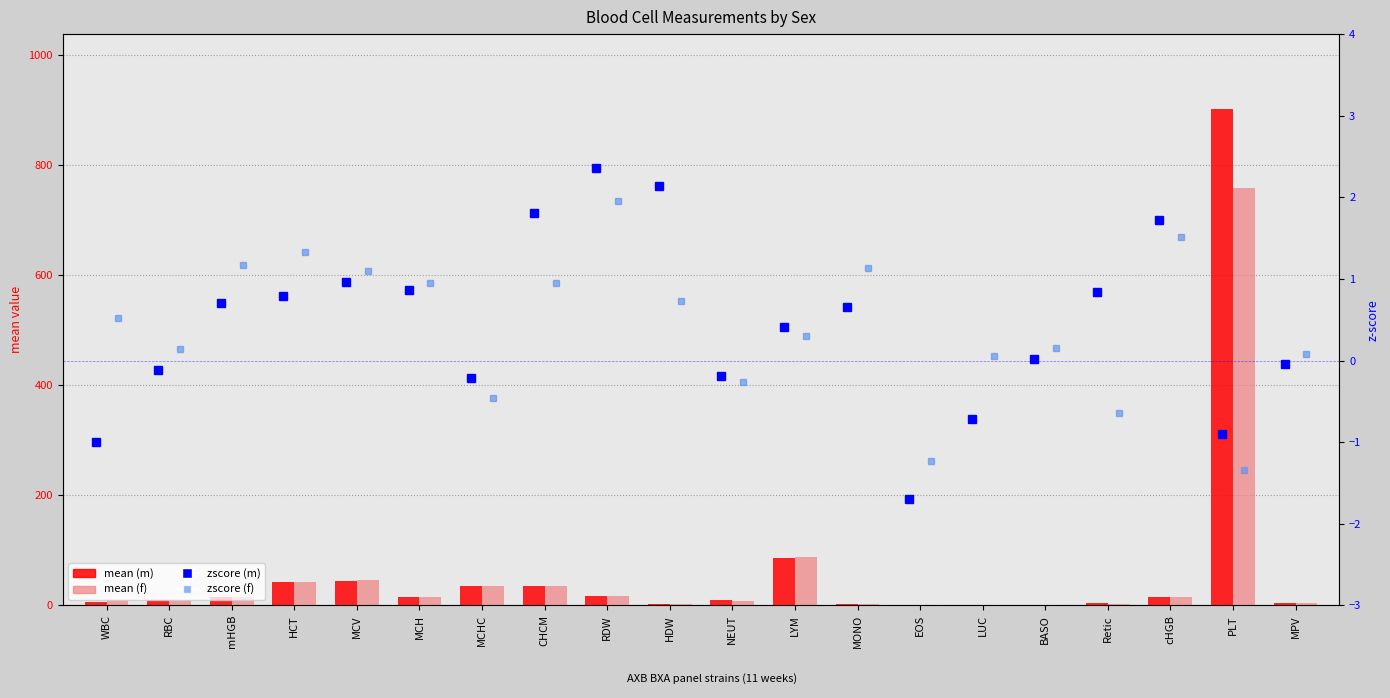

What is the difference between the mean (m) values at Retic and mHGB?

9.8